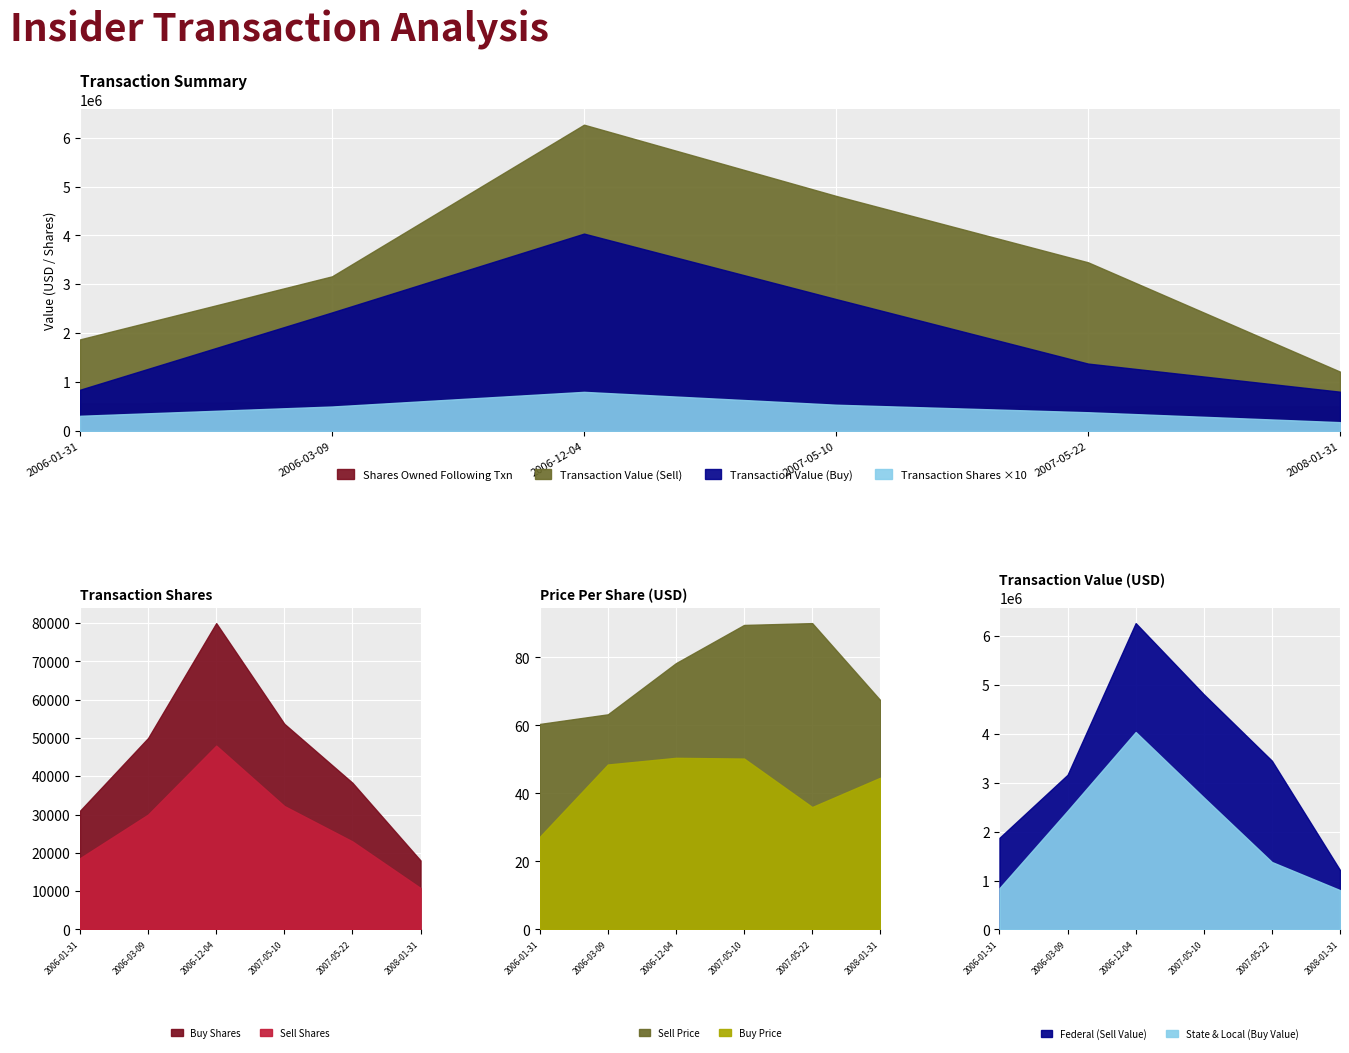

True or false: sharesOwnedFollowingTransaction and transactionPricePerShare_buy intersect in this chart.

False